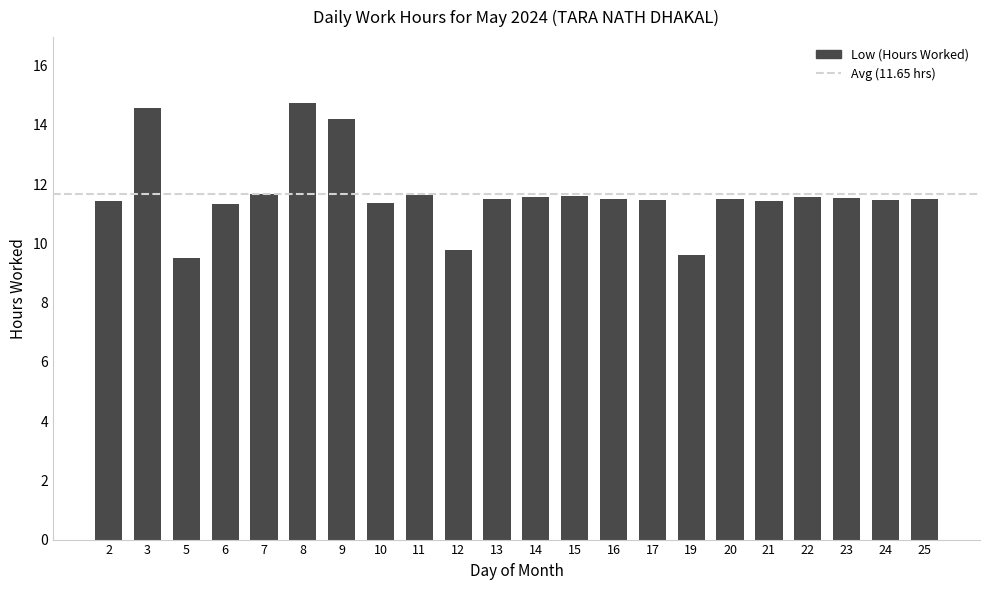

What is the change in value from 19 to 20?

+1.9